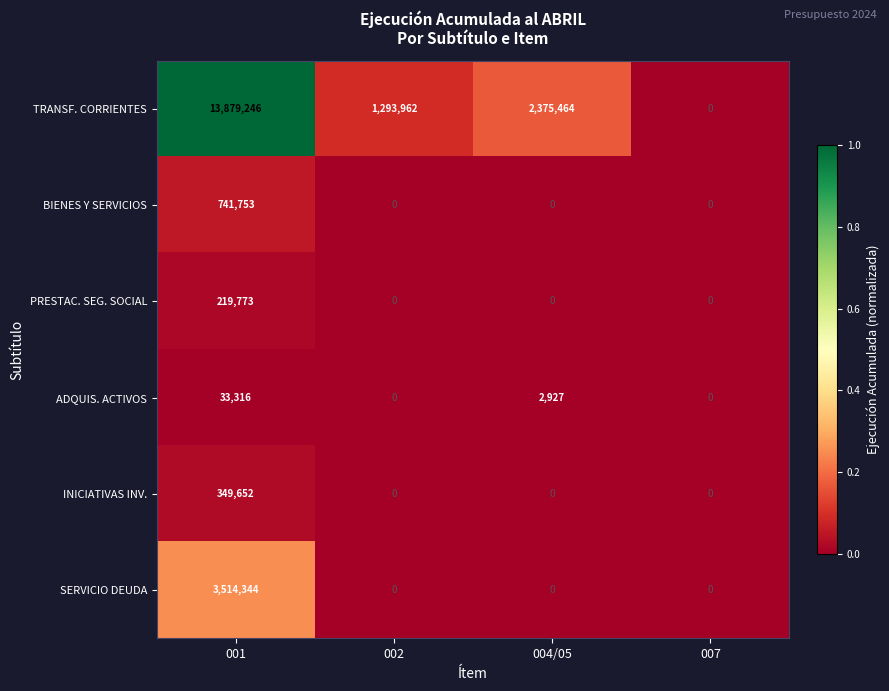

Reading left to right, what are all the values shown in this chart?

TRANSF. CORRIENTES: 001=13879246	002=1293962	004/05=2375464	007=0
BIENES Y SERVICIOS: 001=741753	002=0	004/05=0	007=0
PRESTAC. SEG. SOCIAL: 001=219773	002=0	004/05=0	007=0
ADQUIS. ACTIVOS: 001=33316	002=0	004/05=2927	007=0
INICIATIVAS INV.: 001=349652	002=0	004/05=0	007=0
SERVICIO DEUDA: 001=3514344	002=0	004/05=0	007=0